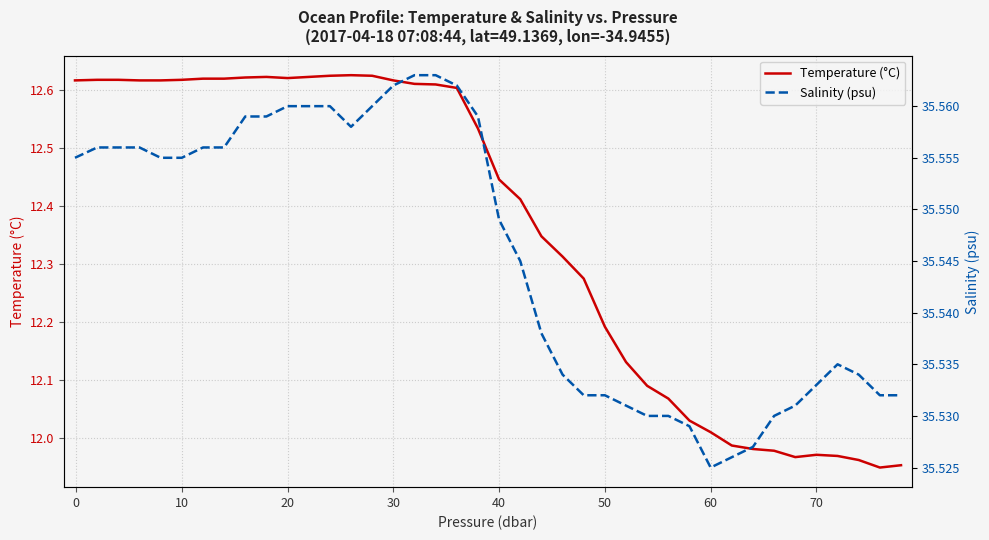

True or false: Salinity (psu) and Temperature (°C) cross at least once.

False